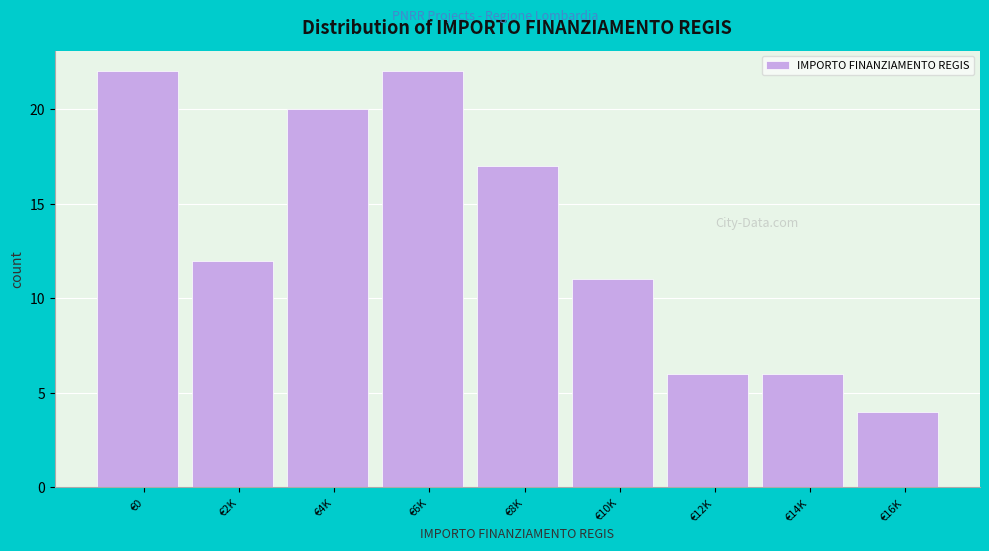

Reading right to left, extract all data points from this chart.

4	6	6	11	17	22	20	12	22